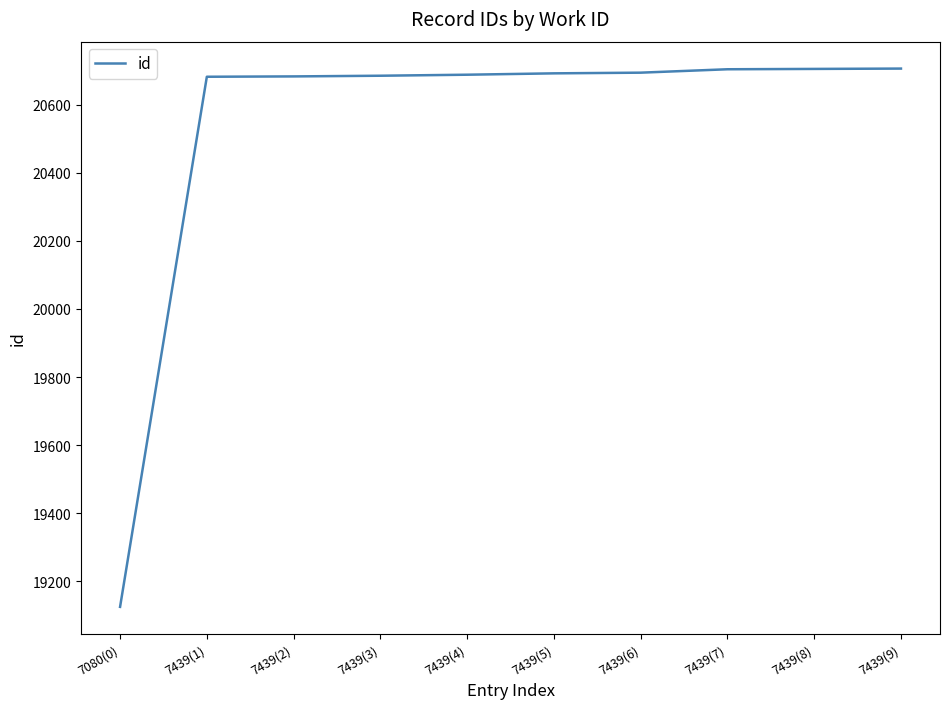

What is the approximate value at 7439(9), to the nearest 50?

20700